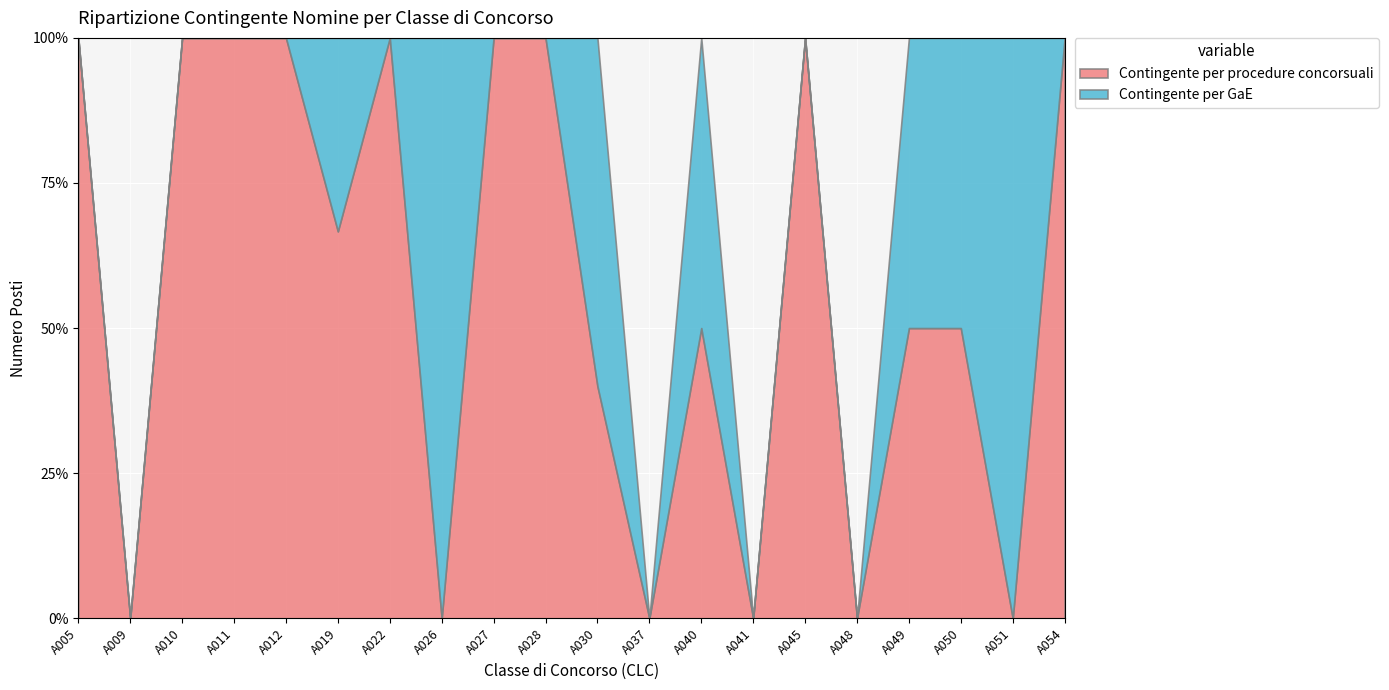

Where is the first local maximum for Contingente per procedure concorsuali?

A012